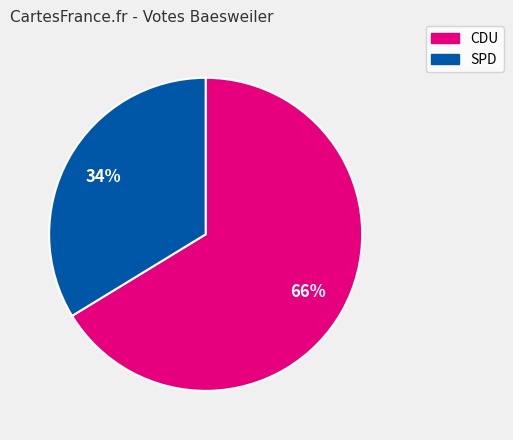

What is the ratio of the value at SPD to the value at CDU?

0.5